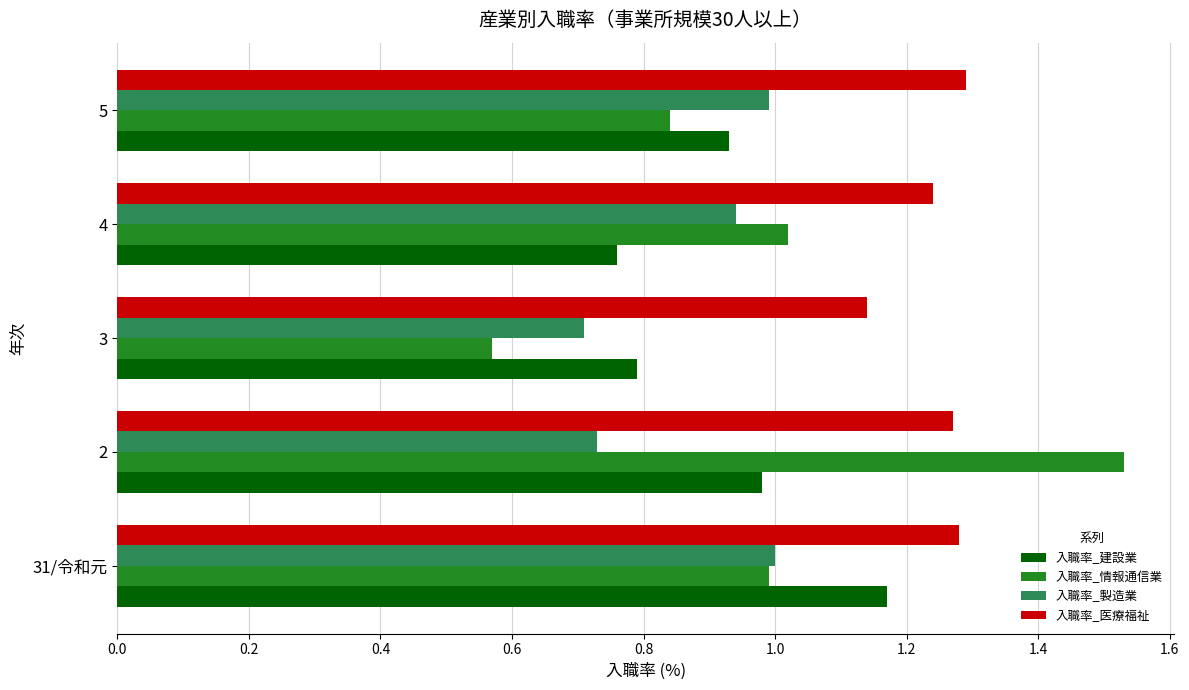

How many series are shown in this chart?

4